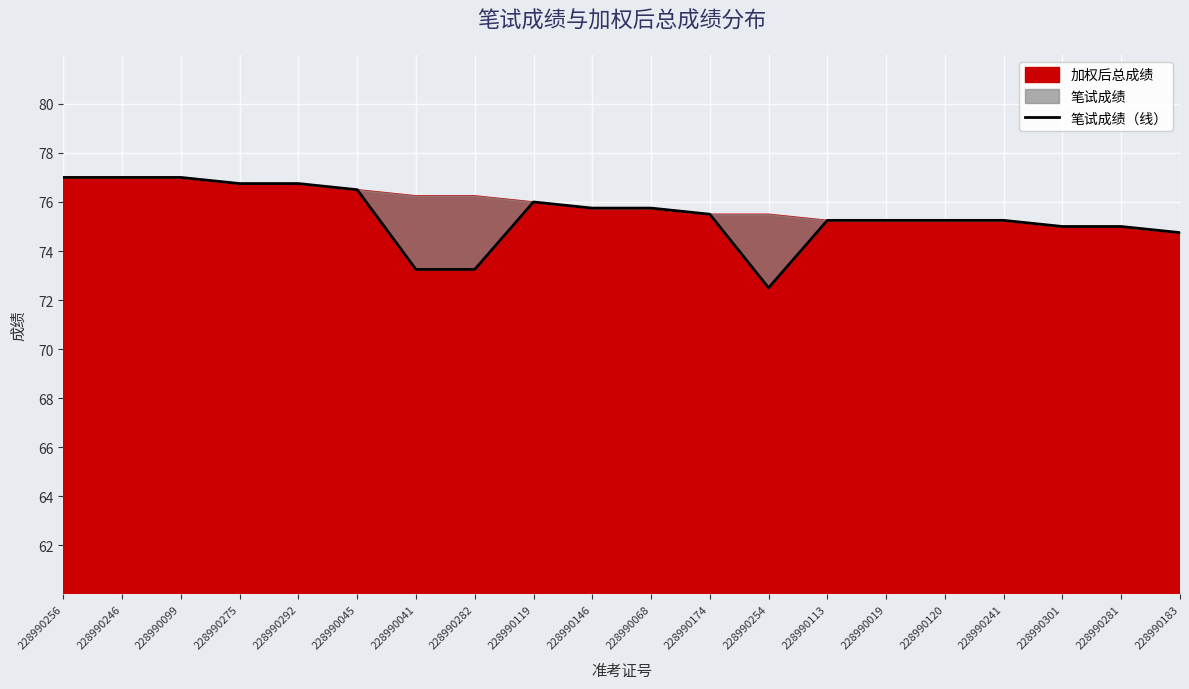

Is it true that the value at 228990119 is 99.2?

False